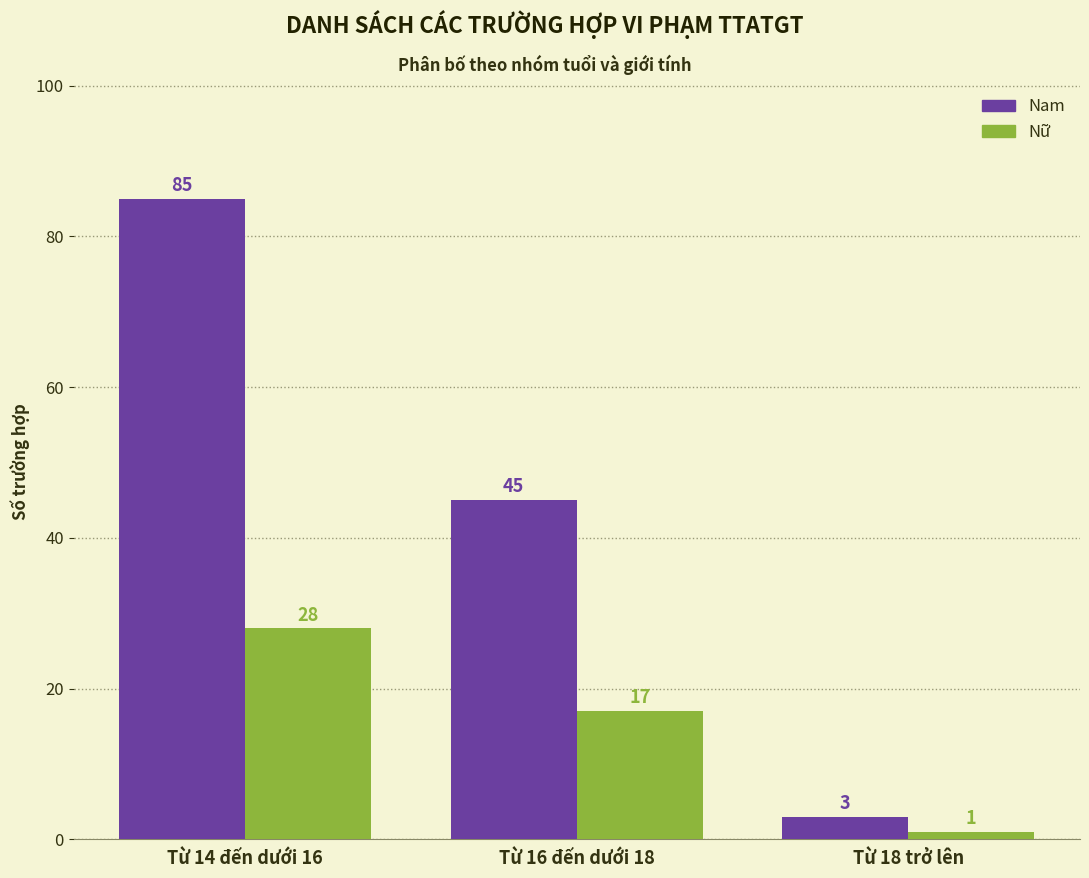

Which series has the widest spread of values?

Nam